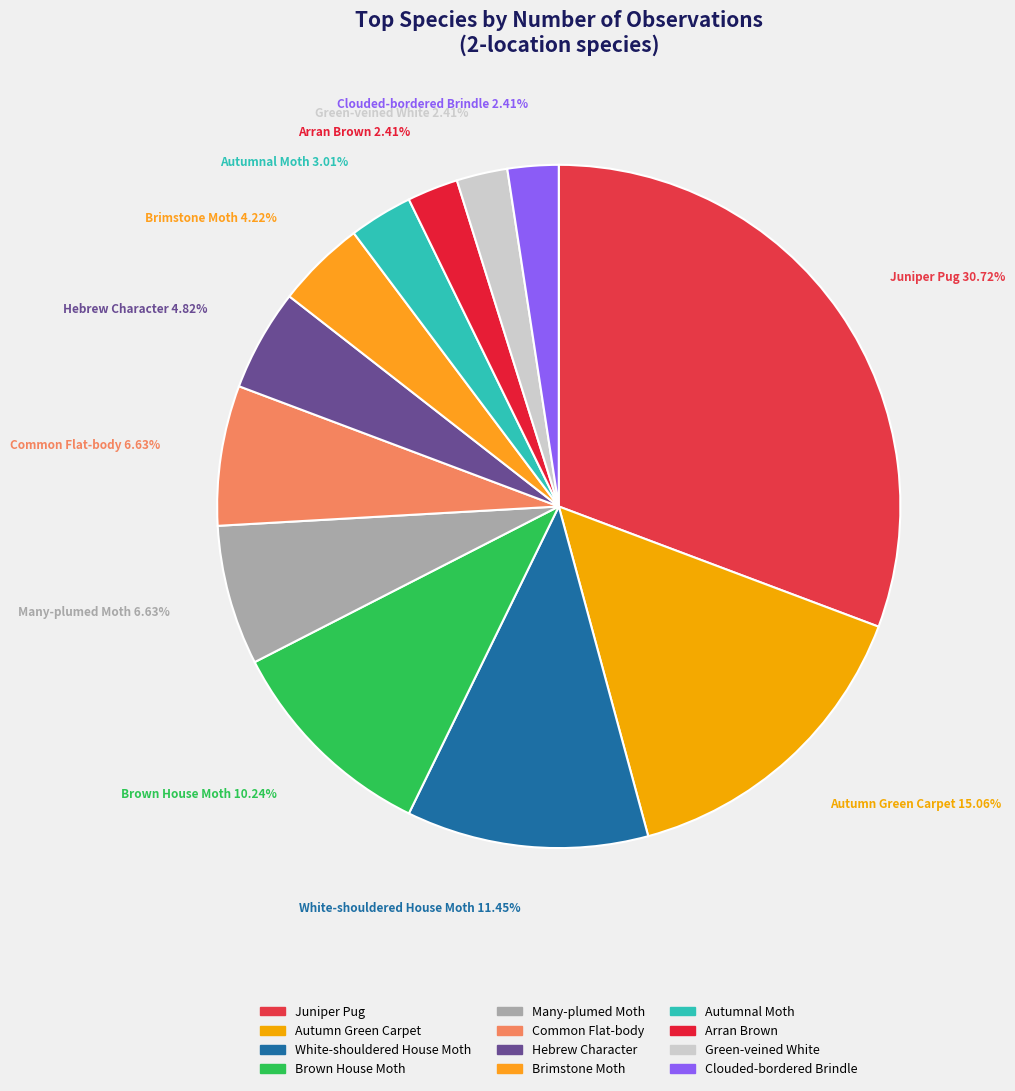

The White-shouldered House Moth slice represents 19% of the pie. True or false?

False